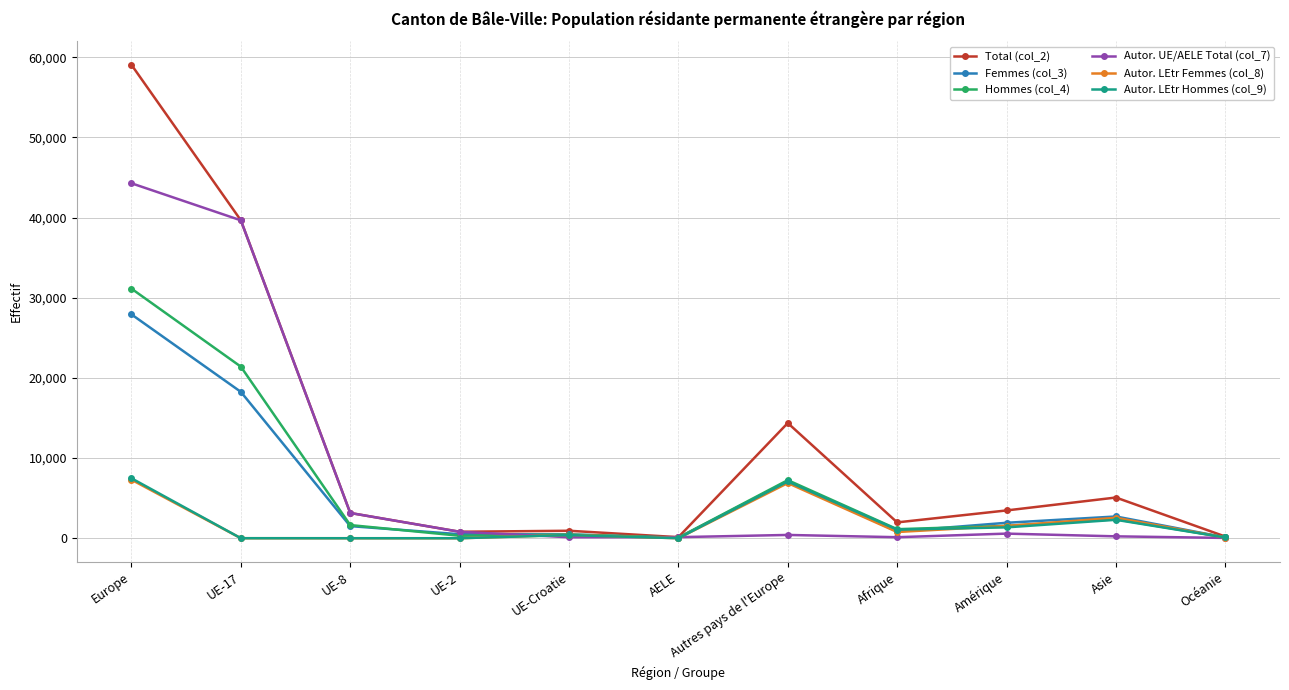

Which series has the largest range (max minus min)?

Total (col_2)